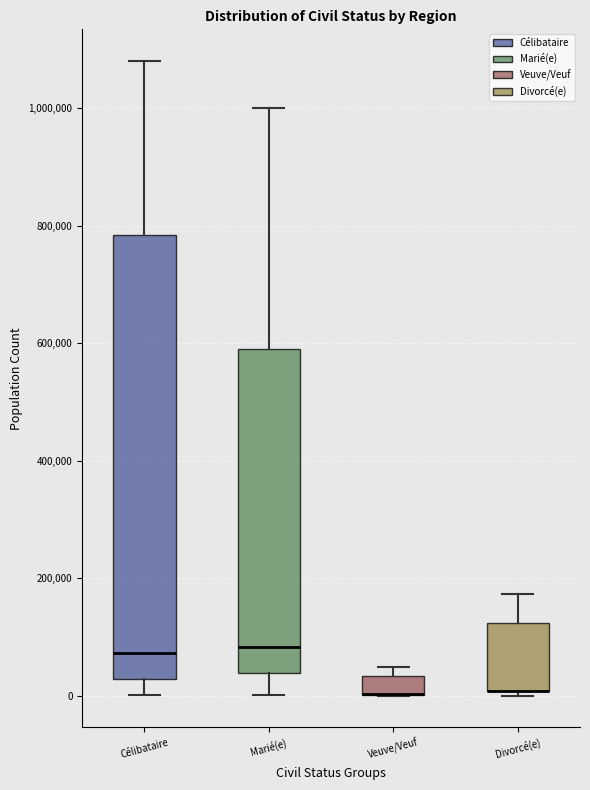

Where does the median line of the box for Célibataire sit on the y-axis? The values are not printed on the chart, so give them approximately, as read against the axis.

80000